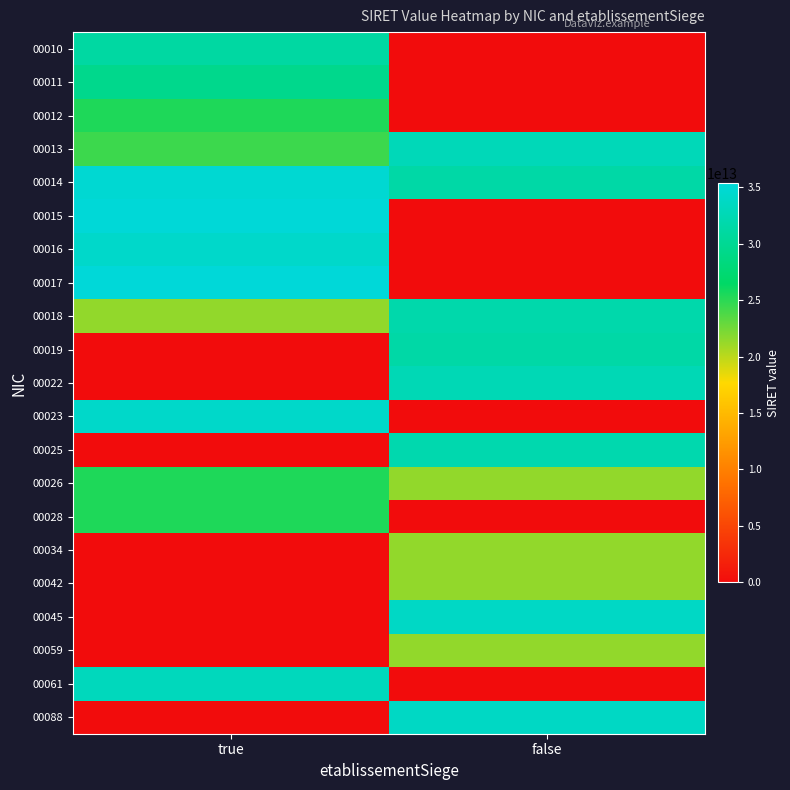

Which series changed the most between true and false?

00017